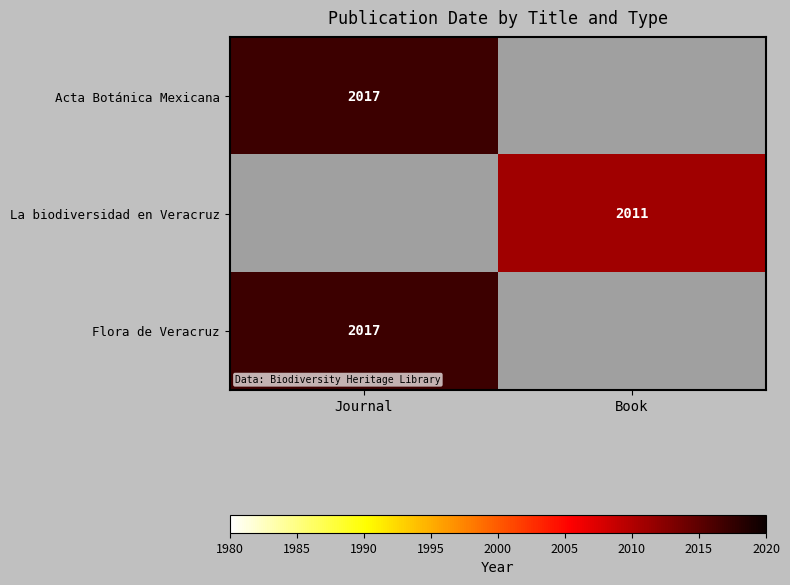

The La biodiversidad en Veracruz series shows 1186 at Book. True or false?

False